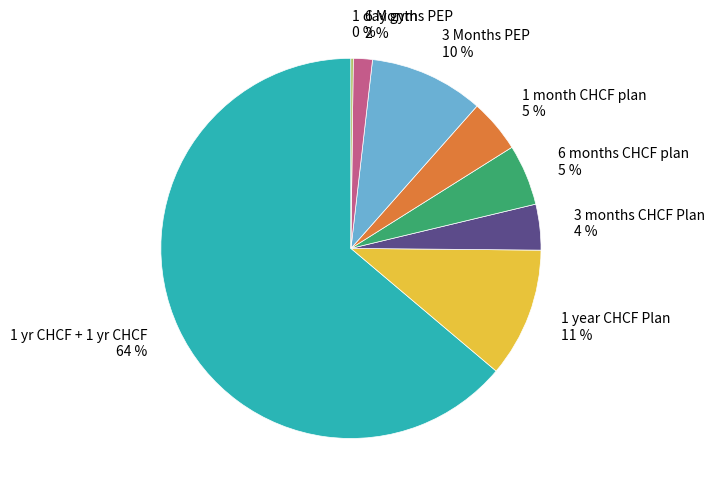

What percentage is the 6 months CHCF plan 5 % slice, to the nearest percent?

5%